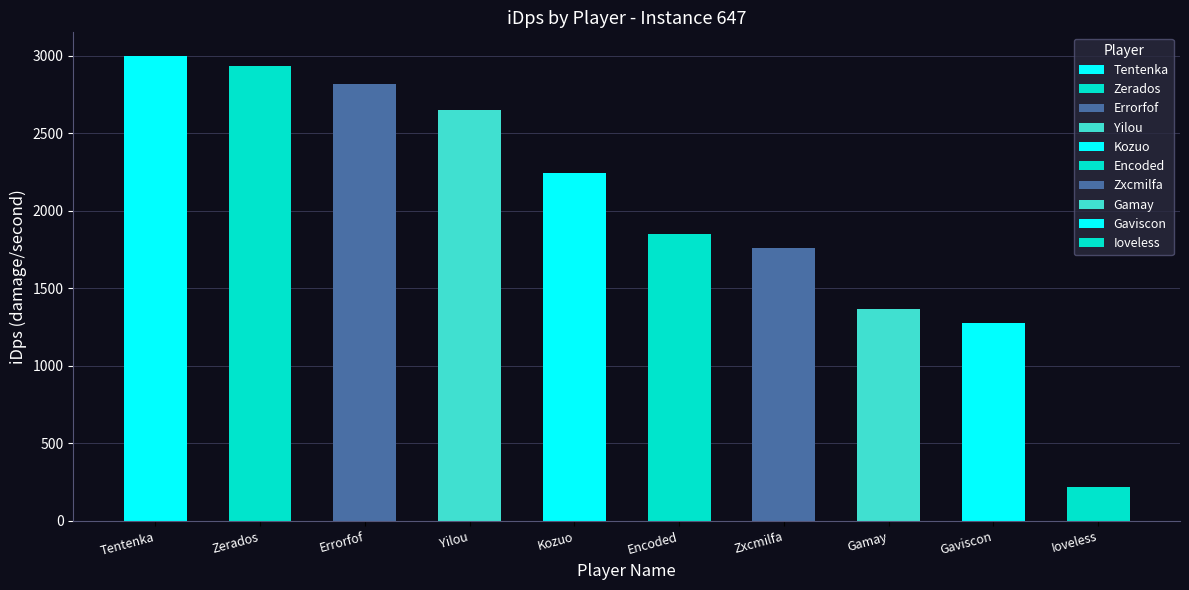

What is the label of the 2nd bar from the right?

Gaviscon